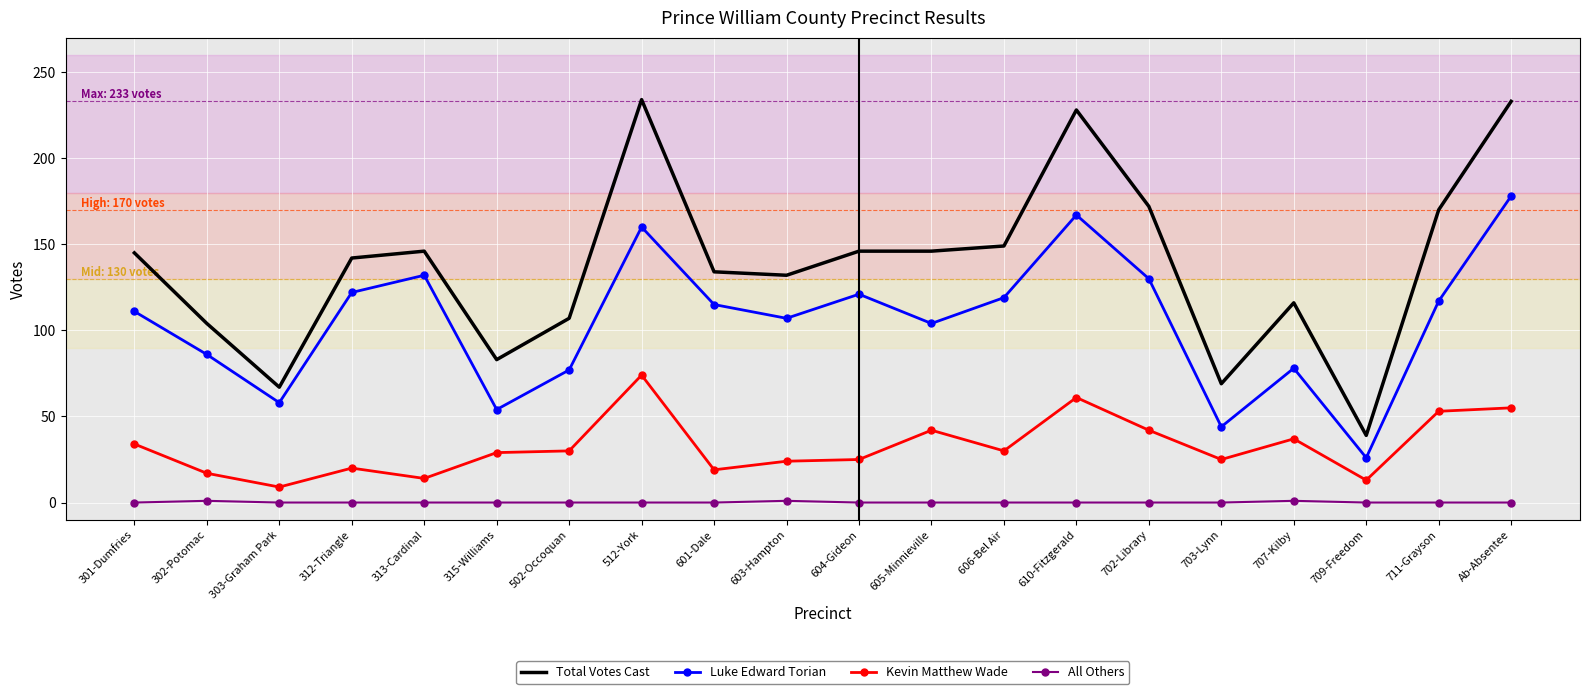

True or false: Luke Edward Torian and All Others cross at least once.

False